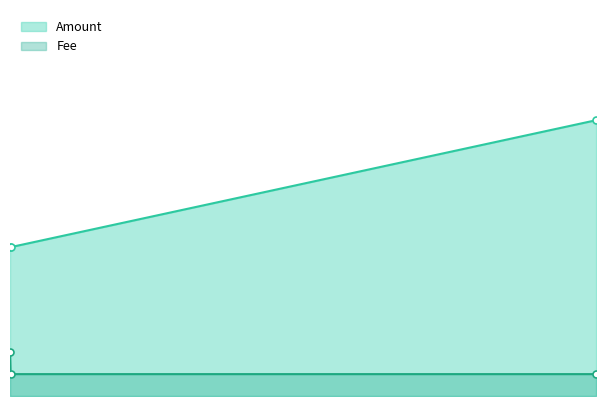

Does the chart display data point markers on the line(s)?

Yes